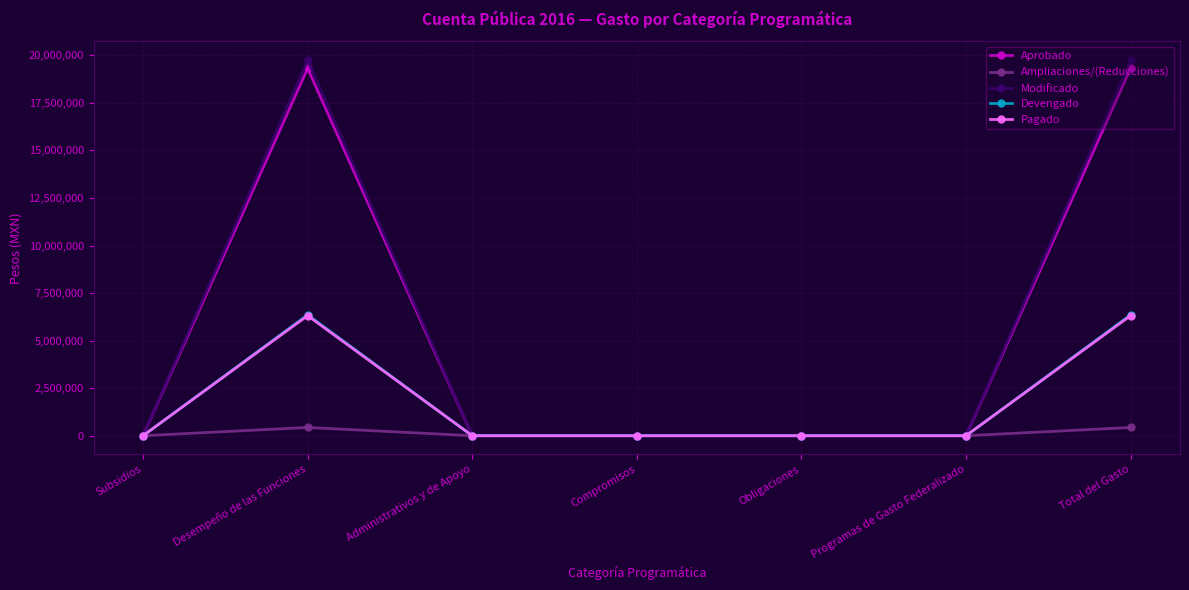

Which series has the largest range (max minus min)?

Modificado